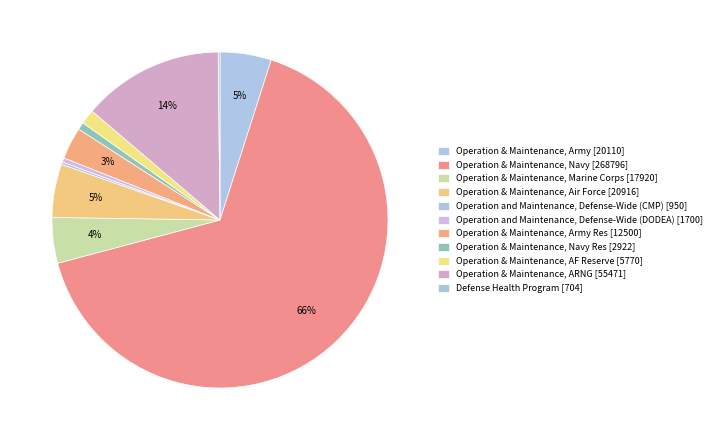

Rank the categories by value from lowest to highest.

Defense Health Program, Operation and Maintenance, Defense-Wide (CMP), Operation and Maintenance, Defense-Wide (DODEA), Operation & Maintenance, Navy Res, Operation & Maintenance, AF Reserve, Operation & Maintenance, Army Res, Operation & Maintenance, Marine Corps, Operation & Maintenance, Army, Operation & Maintenance, Air Force, Operation & Maintenance, ARNG, Operation & Maintenance, Navy